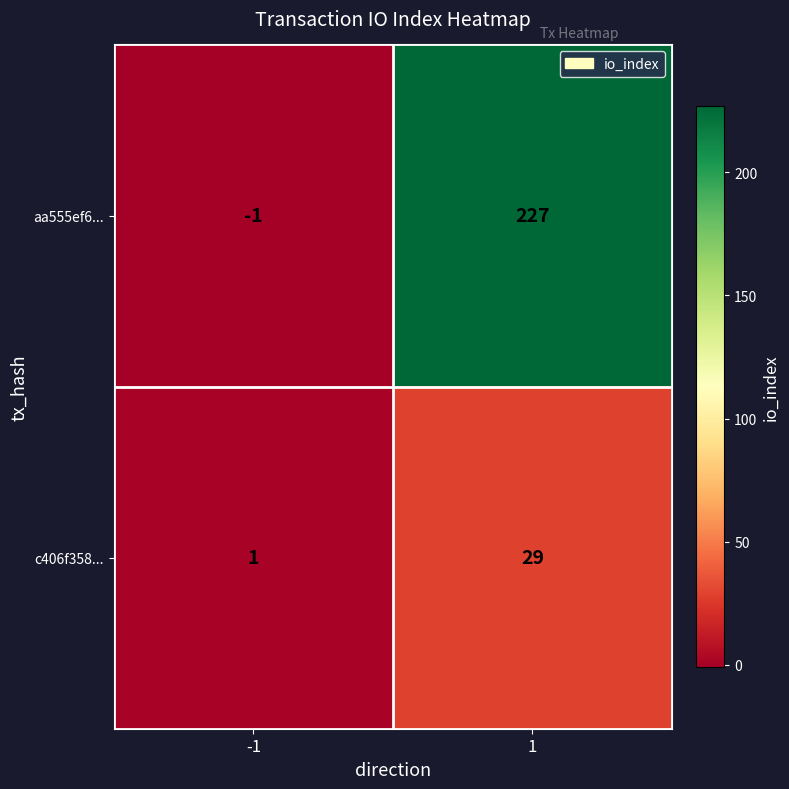

Which series has the largest range (max minus min)?

aa555ef6...